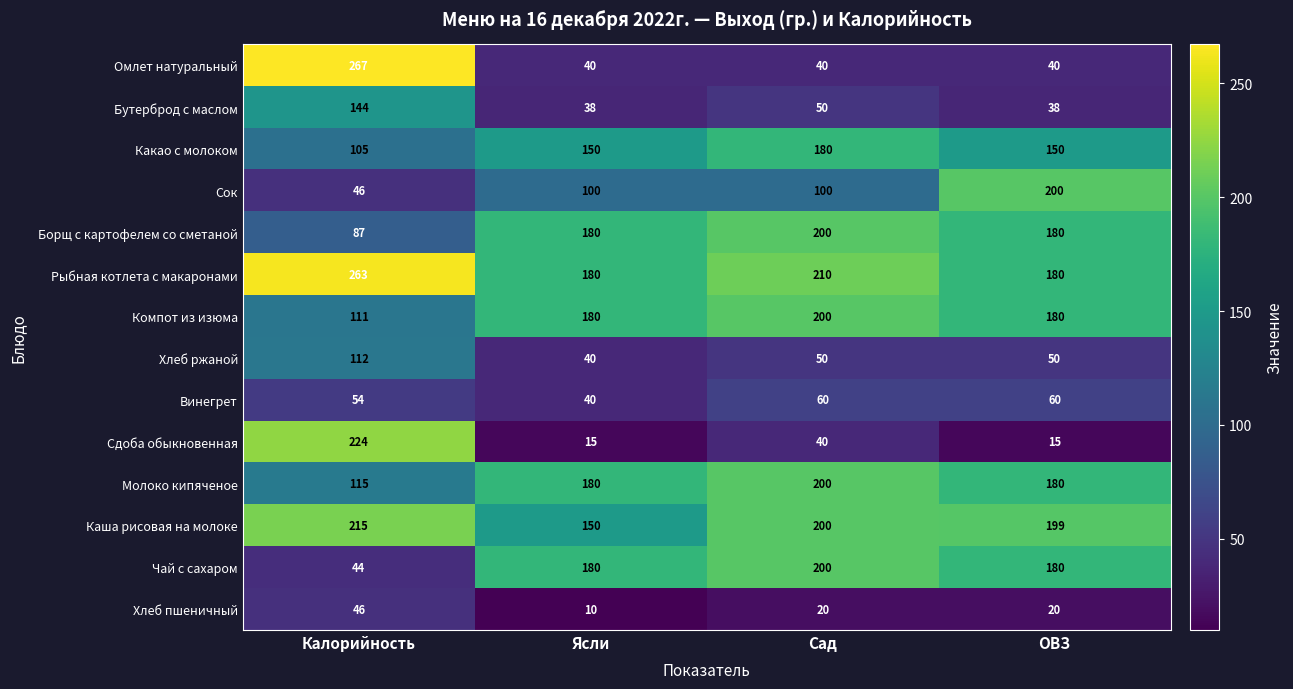

What is the difference between the Молоко кипяченое values at Калорийность and ОВЗ?

65